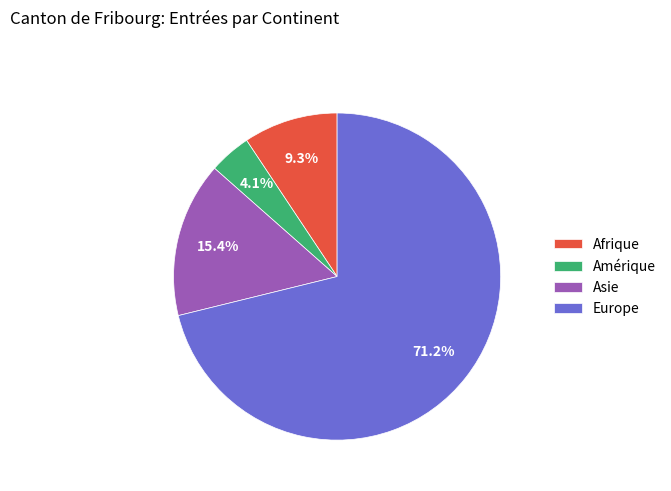

Is there any slice that represents more than half of the pie?

Yes